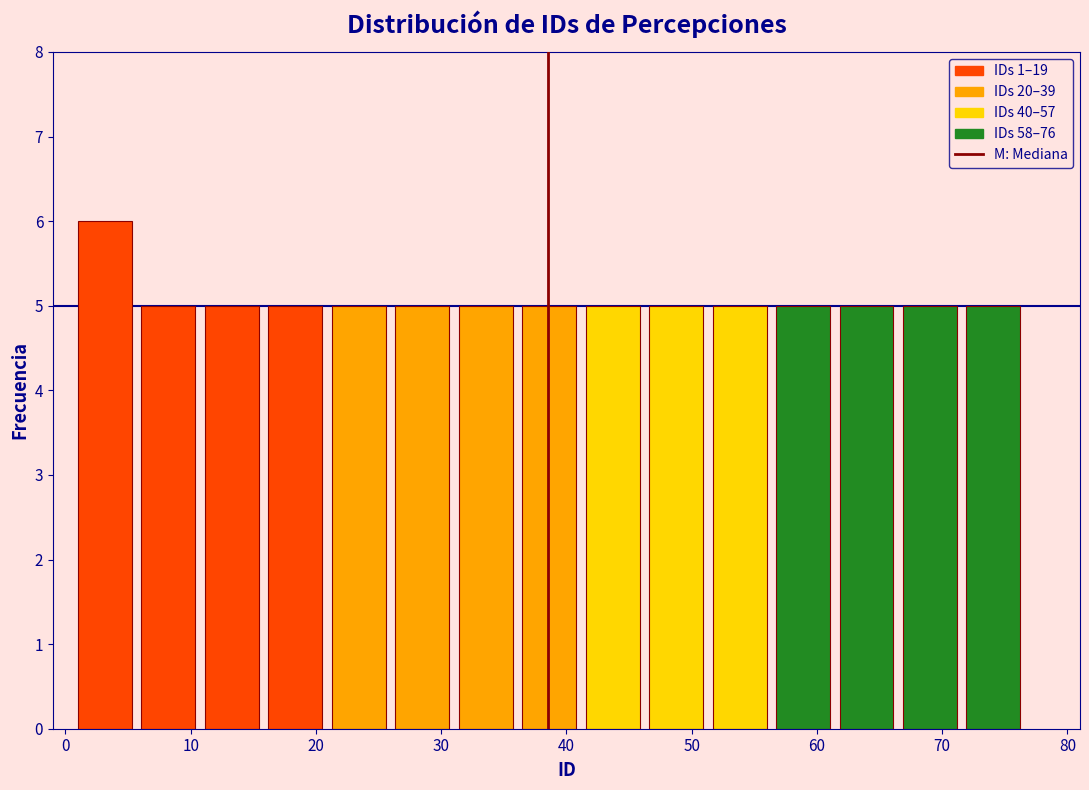

Reading left to right, transcribe this chart: for each bar, give the range it covers on the x-axis and its height. Neither the bar edges nor the heights are printed on the chart, so give them approximately, as read against the axes.

1 to 6: 6
6 to 11: 5
11 to 16: 5
16 to 21: 5
21 to 26: 5
26 to 31: 5
31 to 36: 5
36 to 42: 5
42 to 47: 5
47 to 52: 5
52 to 57: 5
57 to 62: 5
62 to 67: 5
67 to 72: 5
72 to 77: 5